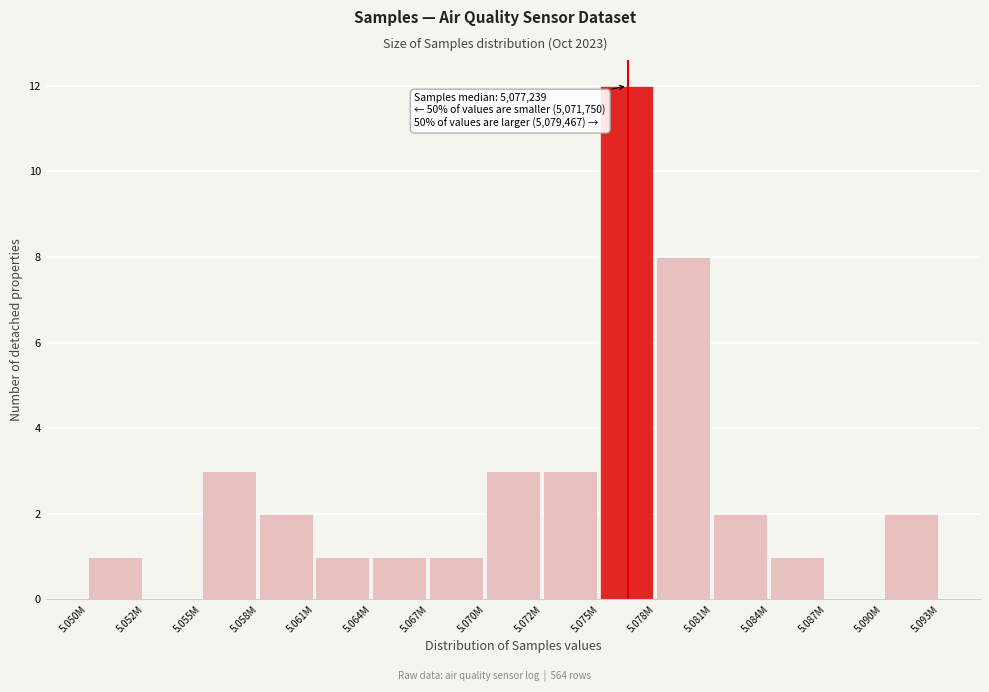

Reading right to left, extract all data points from this chart.

5.090M=2	5.087M=0	5.084M=1	5.081M=2	5.078M=8	5.075M=12	5.072M=3	5.070M=3	5.067M=1	5.064M=1	5.061M=1	5.058M=2	5.055M=3	5.052M=0	5.050M=1